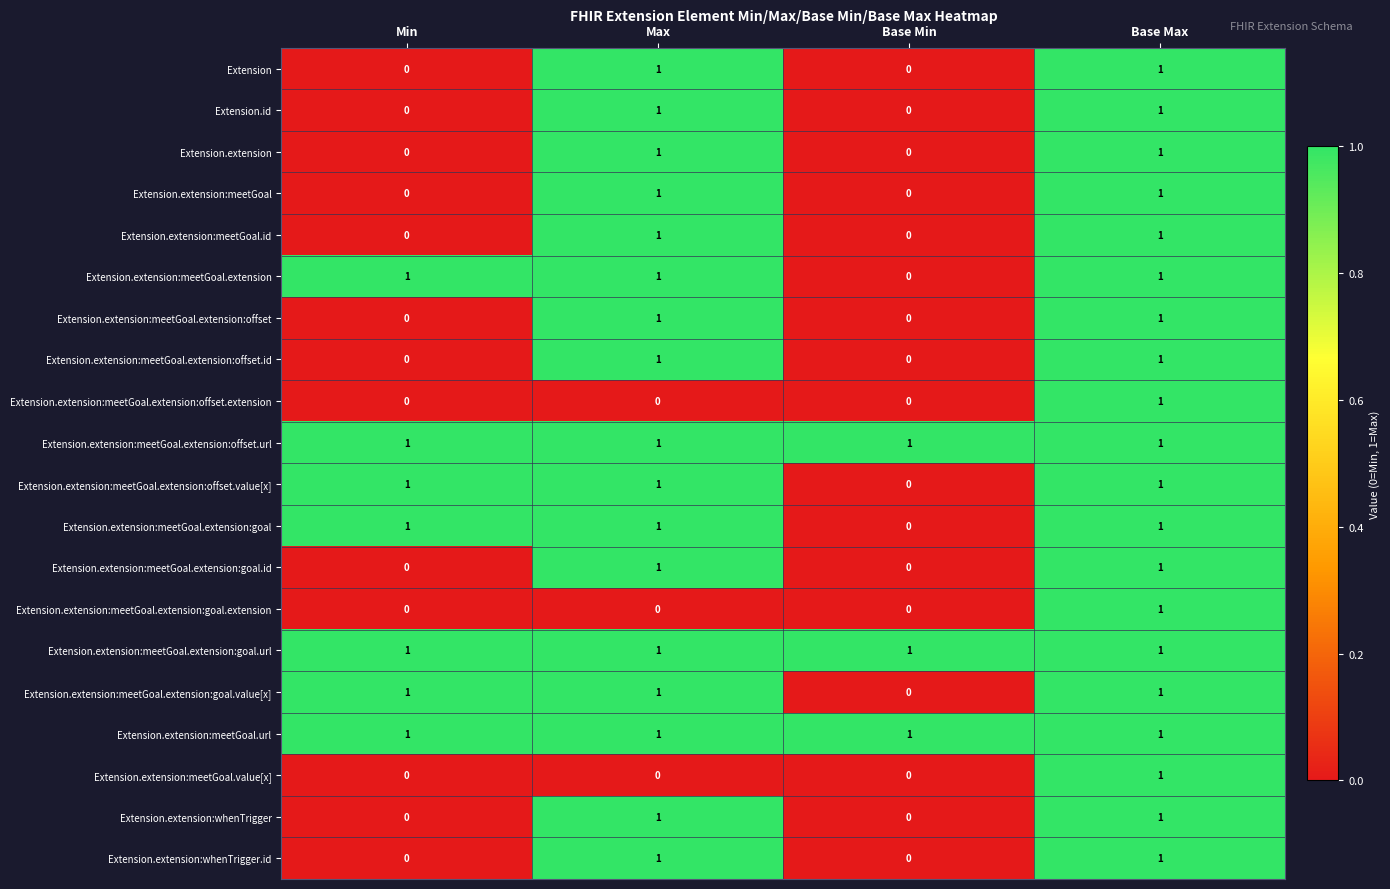

How many data points in Extension.extension:meetGoal.extension:goal.value[x] are less than 1?

1